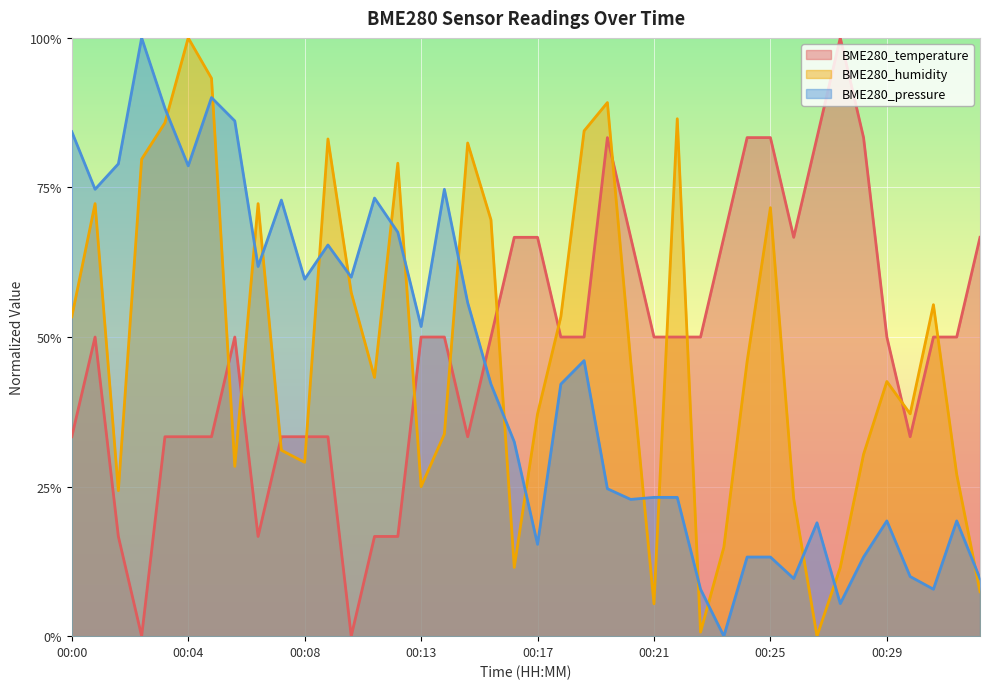

At which category does BME280_pressure reach its first local peak?

00:02